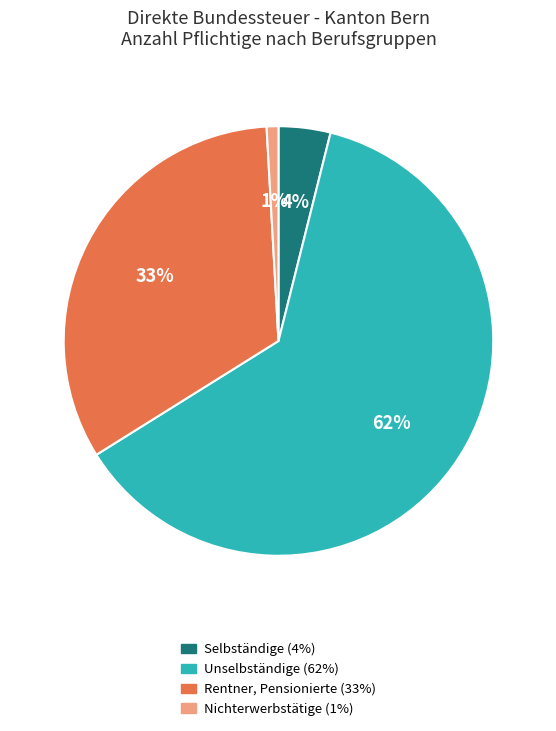

To the nearest percent, what portion does Rentner, Pensionierte represent?

33%